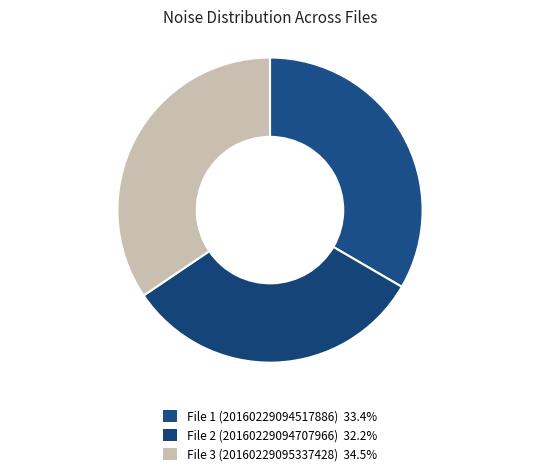

How many segments does this pie chart have?

3